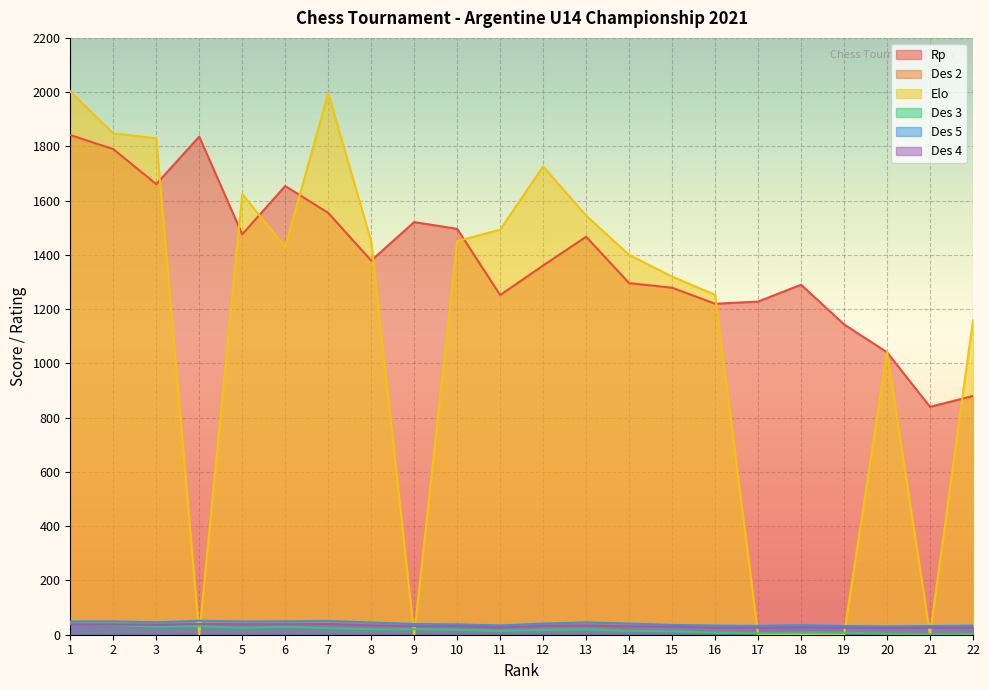

Count the number of categories in the chart.

22